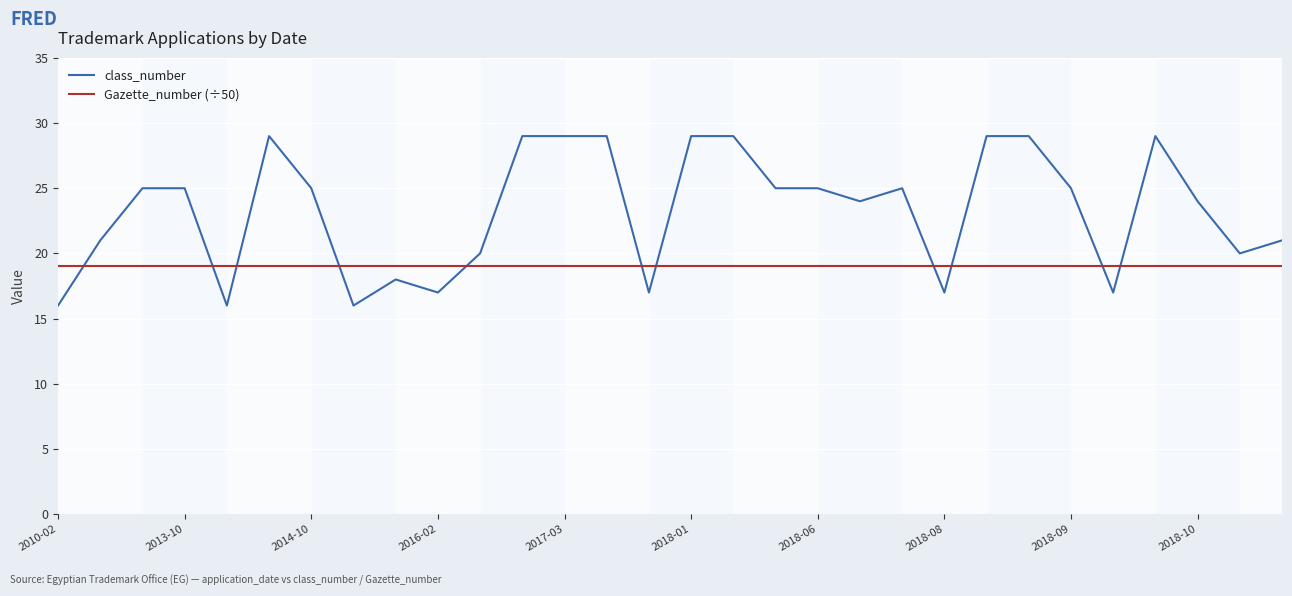

After their last crossing, which series has the higher values: class_number or Gazette_number (÷50)?

class_number